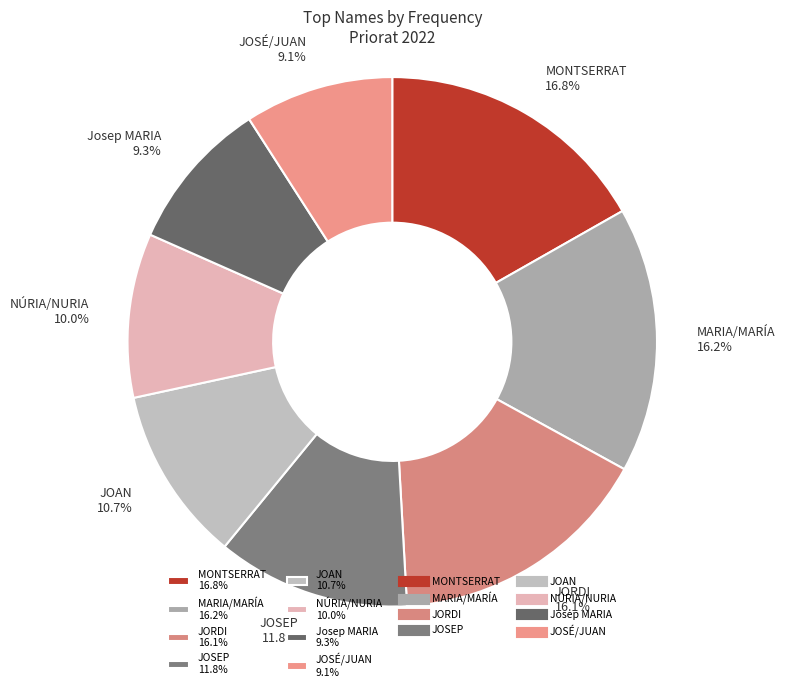

What is the ratio of the value at JOSÉ/JUAN to the value at NÚRIA/NURIA?

0.9